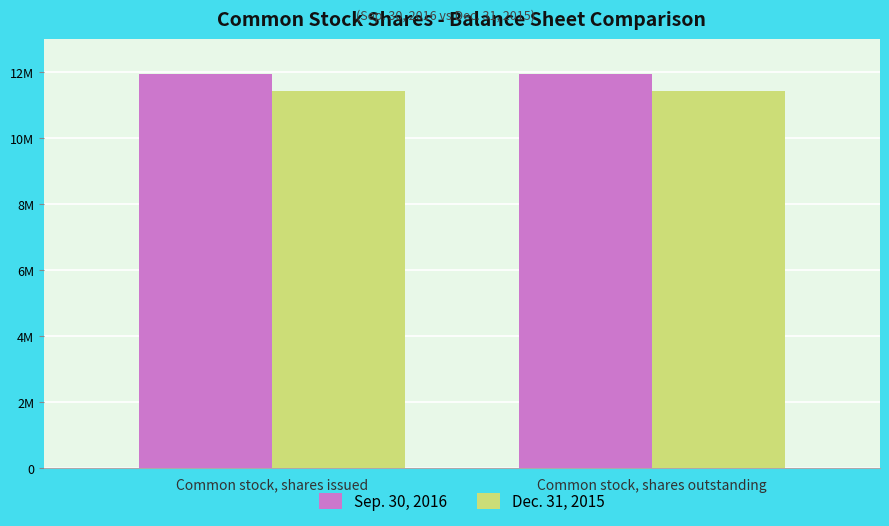

Which has a higher value, Common stock, shares issued or Common stock, shares outstanding?

Common stock, shares issued